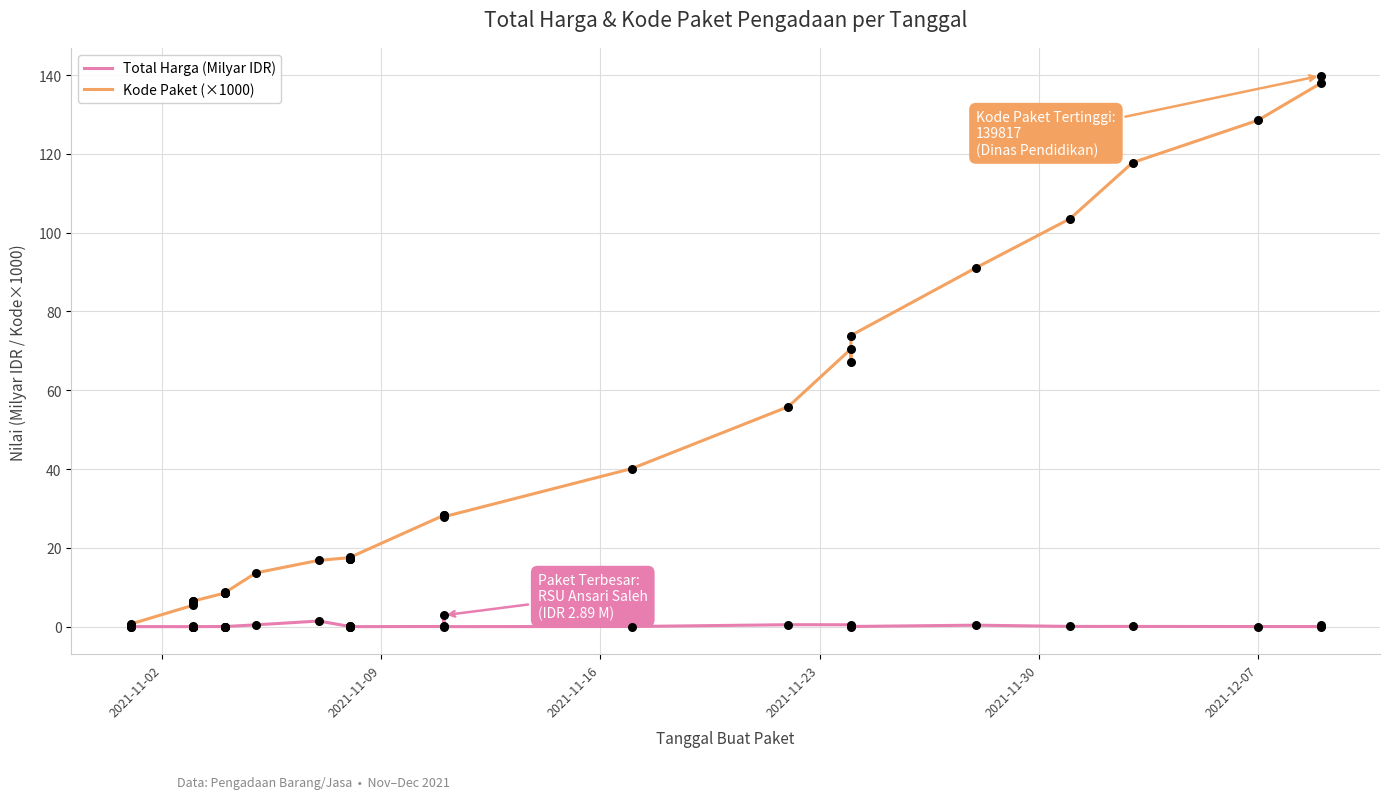

Which series has the largest total across all categories?

Kode Paket (×1000)